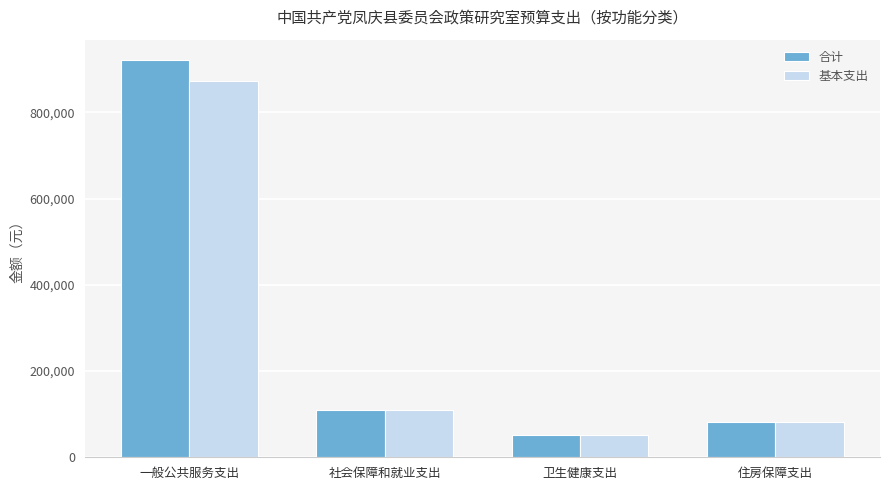

Where is 基本支出 nearest to the value 462746?

社会保障和就业支出